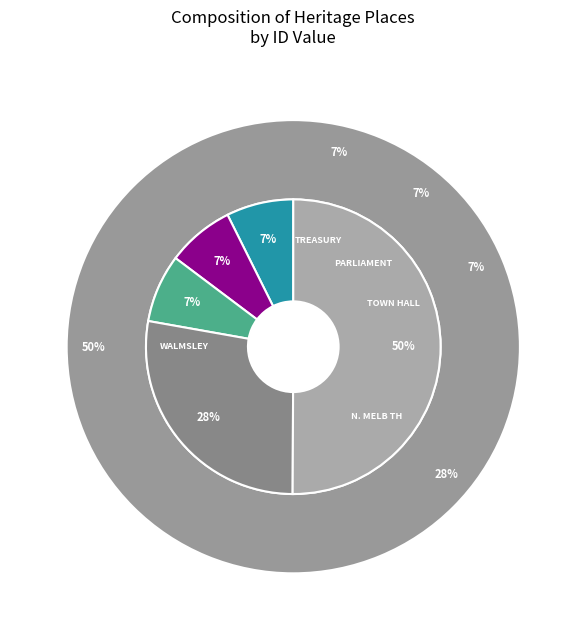

Is there any slice that represents more than half of the pie?

Yes